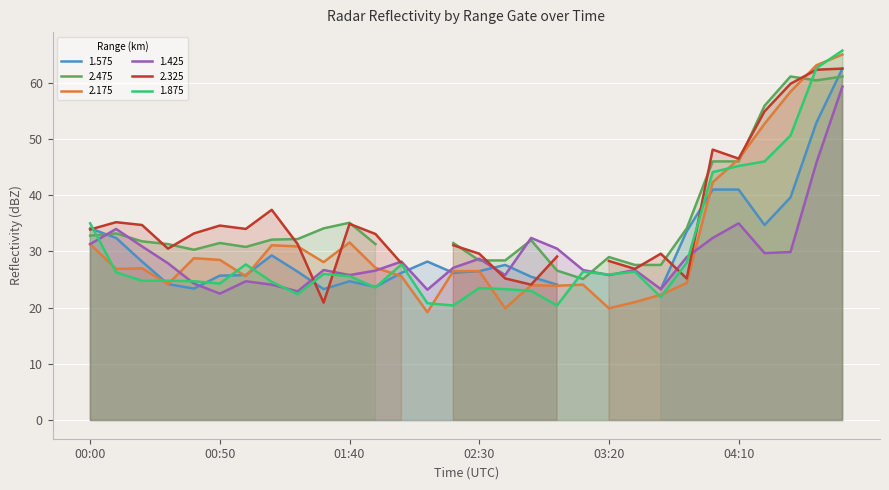

List the labels in order of 1.875 value, largest first.

04:50, 04:40, 04:30, 04:20, 04:10, 04:00, 00:00, 03:50, 01:00, 02:00, 03:10, 03:30, 00:10, 01:30, 03:20, 01:40, 00:20, 00:30, 00:40, 01:10, 00:50, 01:50, 02:30, 02:40, 02:50, 01:20, 03:40, 02:10, 02:20, 03:00